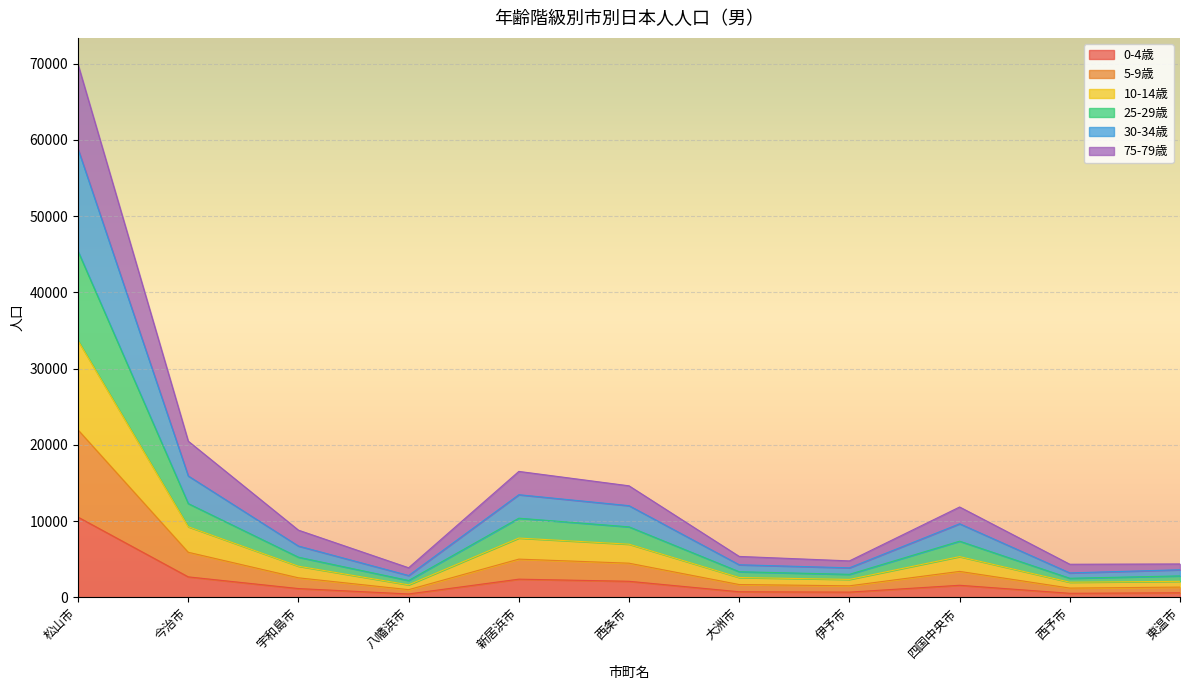

What is the minimum value shown in the chart?

444